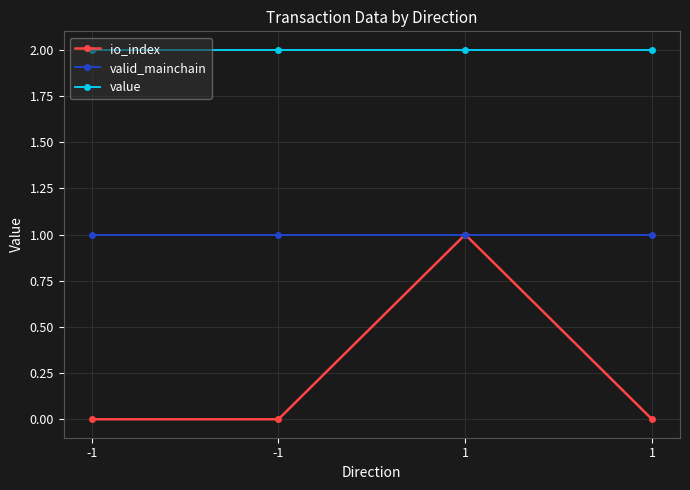

What is the minimum value for valid_mainchain?

1.0